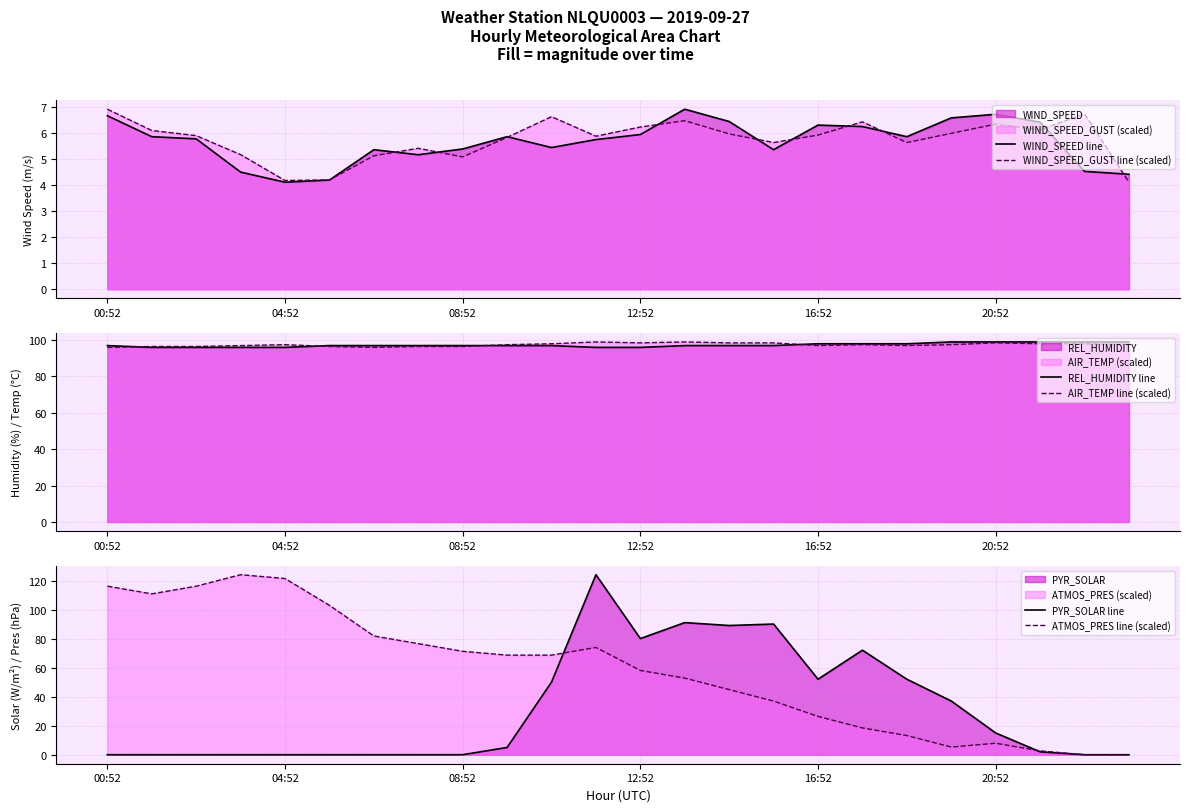

How many data points in ATMOS_PRES line (scaled) are above 68?

12